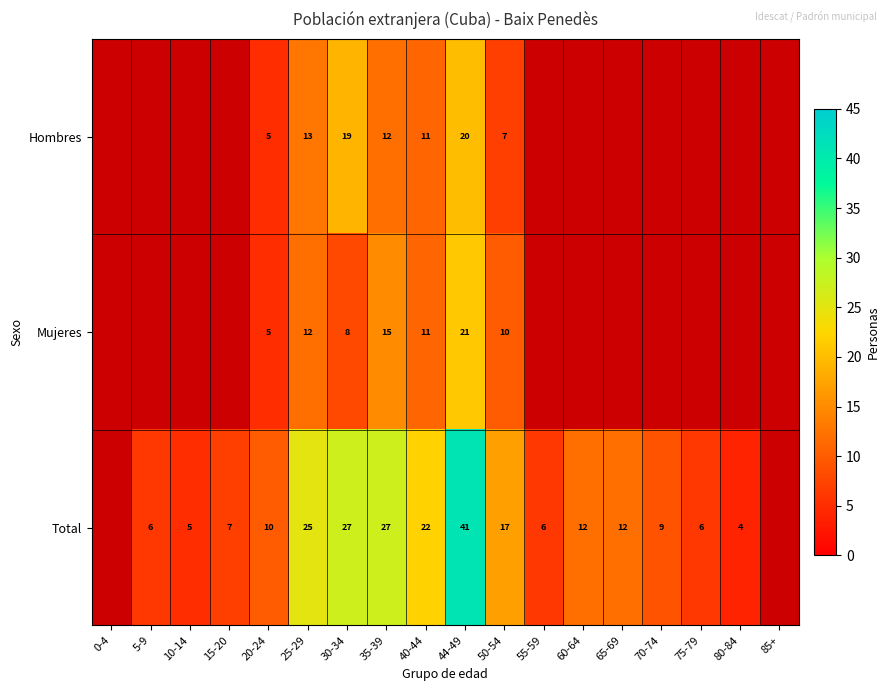

At 35-39, list the series in order from smallest to largest.

Hombres, Mujeres, Total